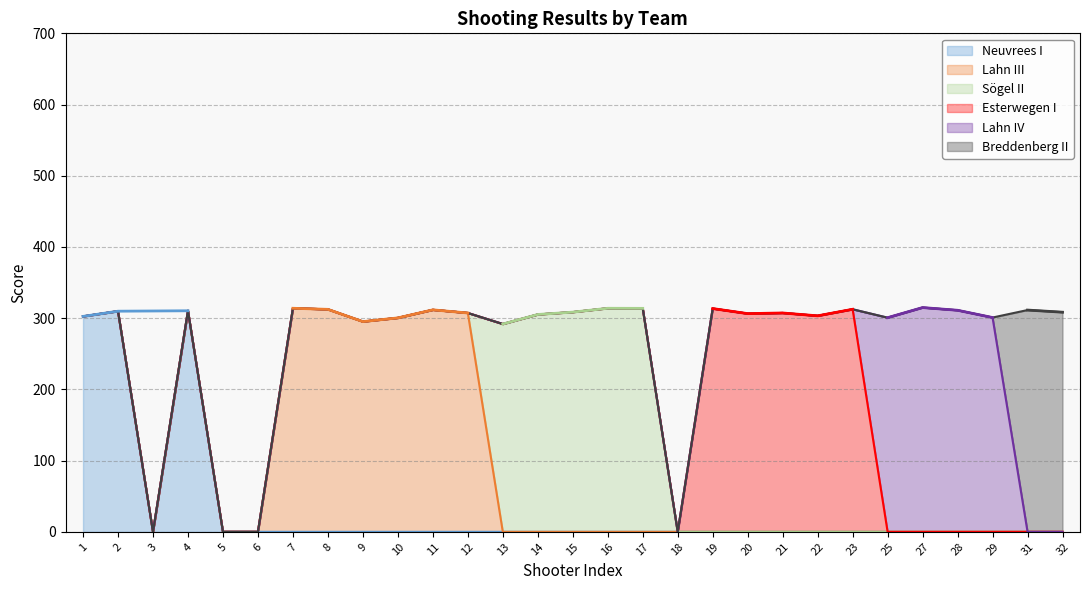

What is the greatest value displayed?

314.9